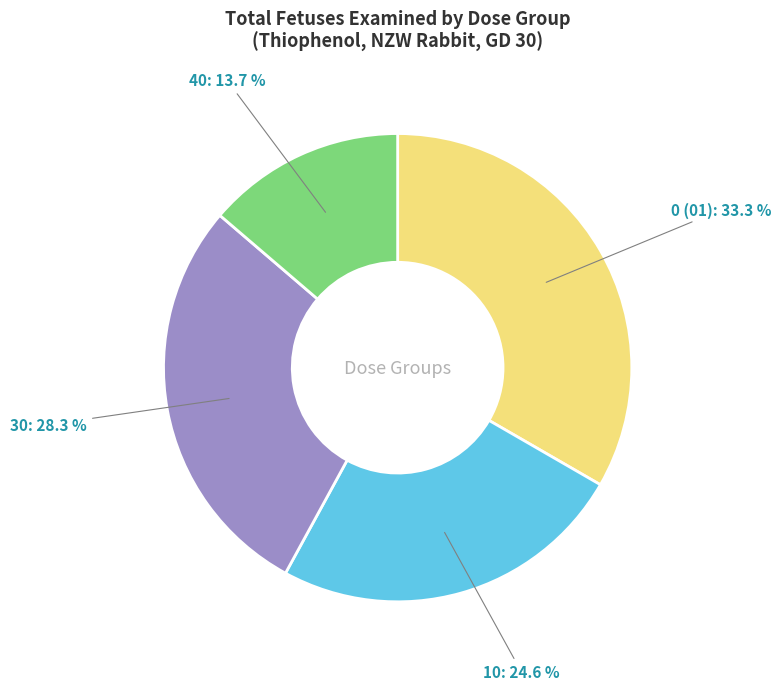

Which slice is the largest?

0 (01)